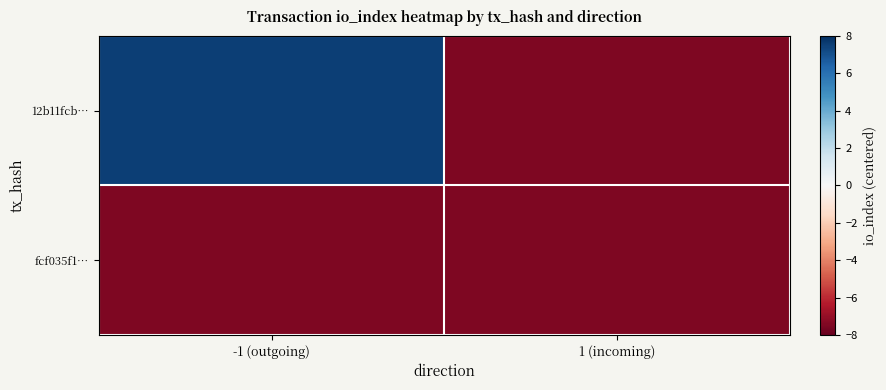

Reading right to left, what are all the values shown in this chart?

12b11fcb…: 1 (incoming)=-7.5	-1 (outgoing)=7.5
fcf035f1…: 1 (incoming)=-7.5	-1 (outgoing)=-7.5